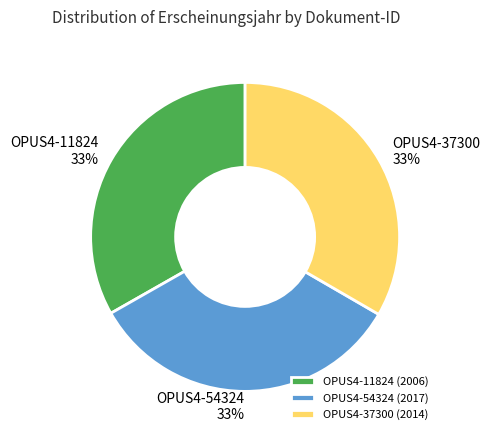

Is OPUS4-37300 the majority of the pie?

No